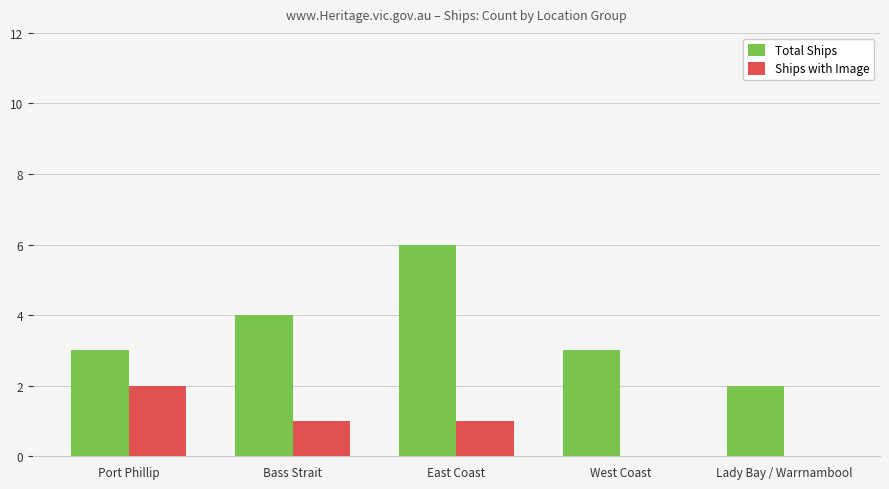

The Total Ships series shows 4 at Bass Strait. True or false?

True